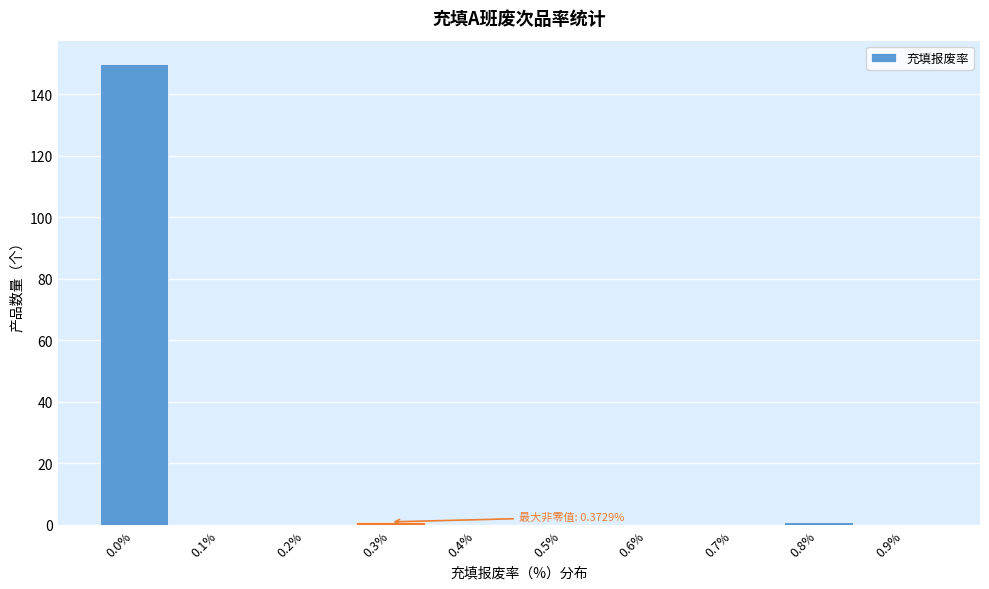

Reading left to right, what are all the values shown in this chart?

0.0%=150	0.1%=0	0.2%=0	0.3%=1	0.4%=0	0.5%=0	0.6%=0	0.7%=0	0.8%=1	0.9%=0